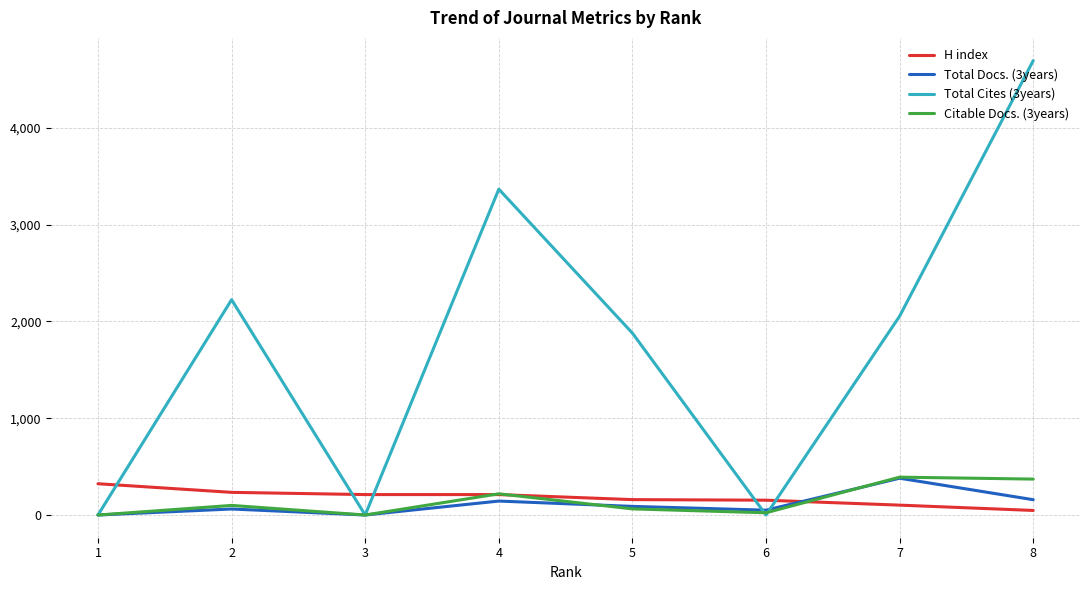

Which series has the largest range (max minus min)?

Total Cites (3years)